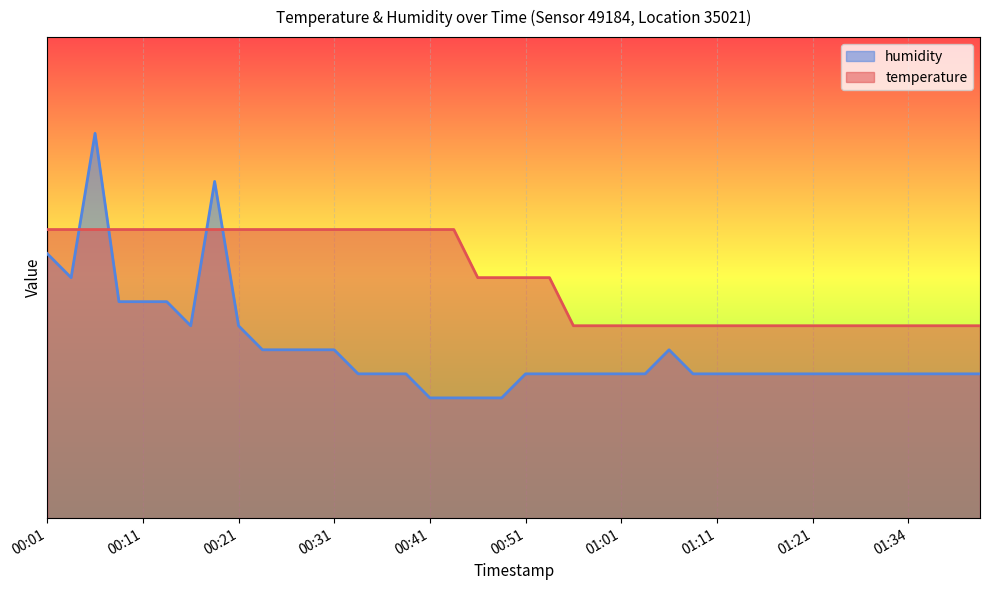

The value of humidity at 00:56 is 20.1. True or false?

False